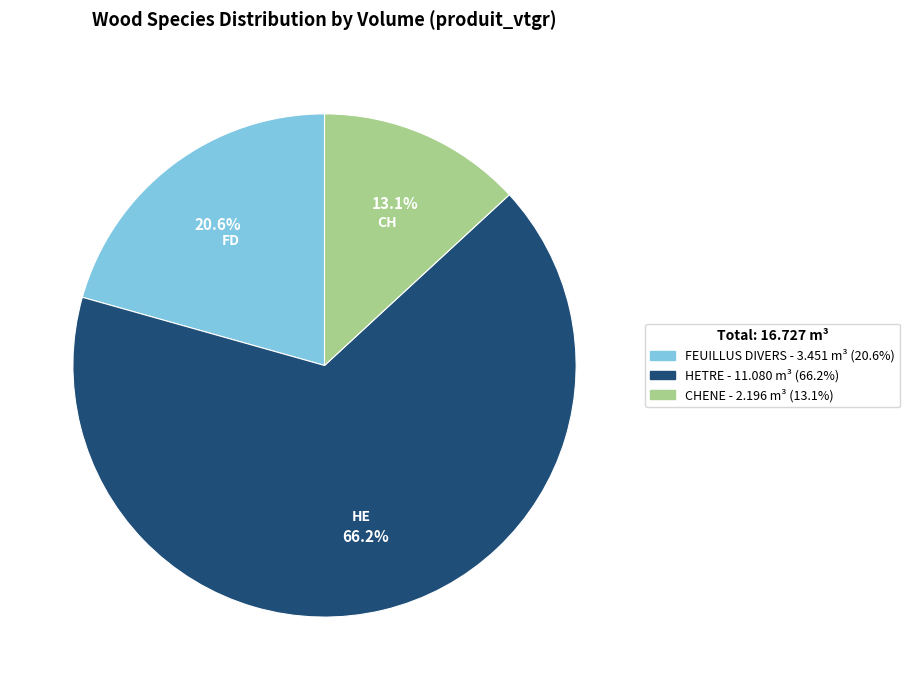

The CHENE slice represents 2% of the pie. True or false?

False